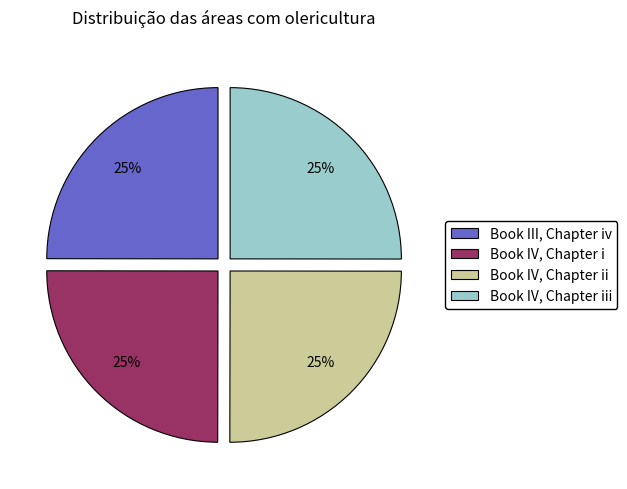

The Book III, Chapter iv slice represents 25% of the pie. True or false?

True